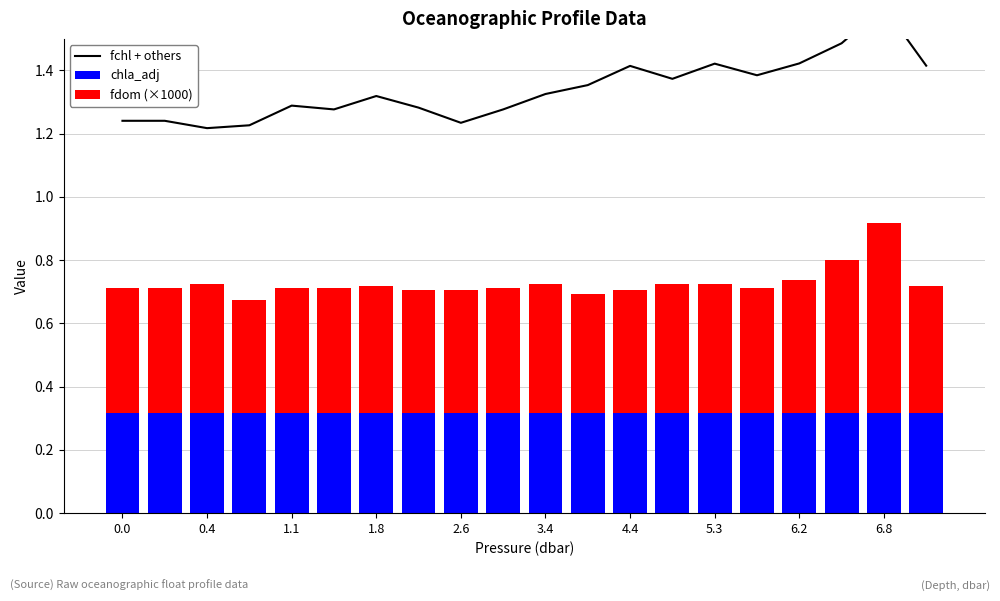

Reading left to right, extract all data points from this chart.

fchl + others: 1.2	1.2	1.2	1.2	1.3	1.3	1.3	1.3	1.2	1.3	1.3	1.4	1.4	1.4	1.4	1.4	1.4	1.5	1.6	1.4
chla_adj: 0.3	0.3	0.3	0.3	0.3	0.3	0.3	0.3	0.3	0.3	0.3	0.3	0.3	0.3	0.3	0.3	0.3	0.3	0.3	0.3
fdom (×1000): 0.4	0.4	0.4	0.4	0.4	0.4	0.4	0.4	0.4	0.4	0.4	0.4	0.4	0.4	0.4	0.4	0.4	0.5	0.6	0.4